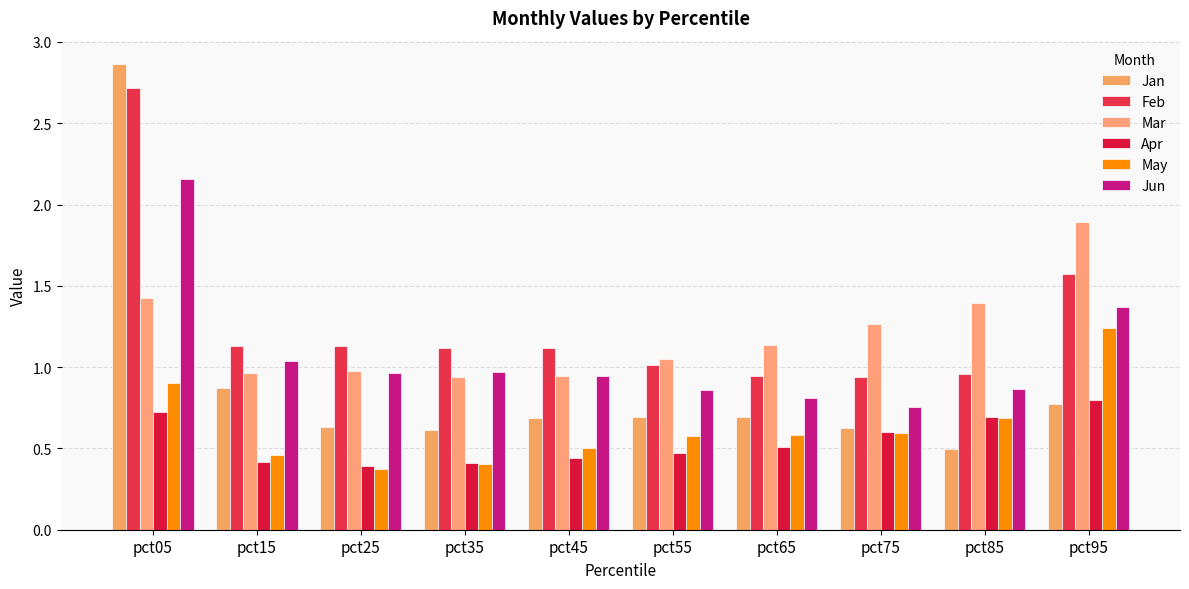

The Jun series shows 0.8 at pct75. True or false?

True